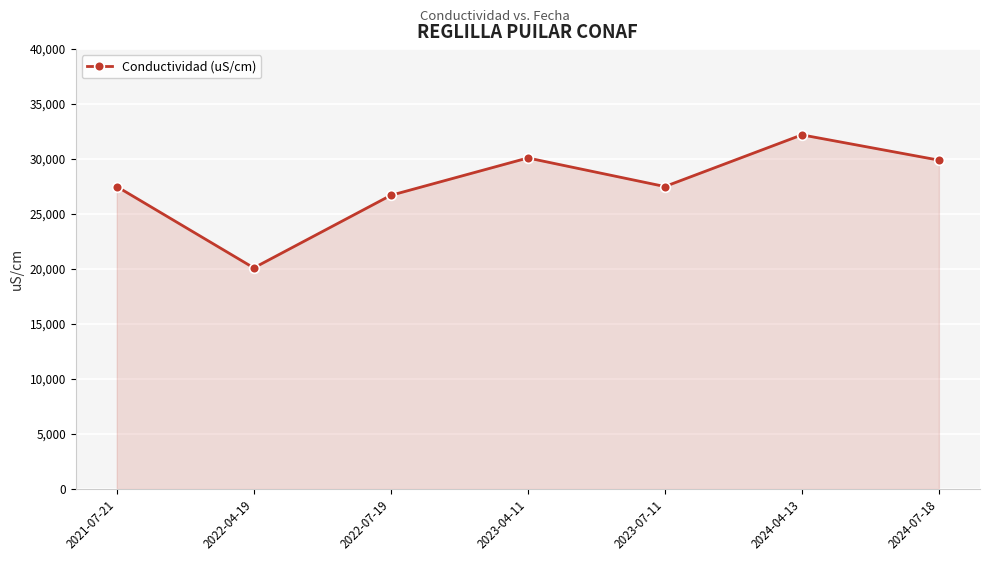

How many lines are shown in the chart?

1